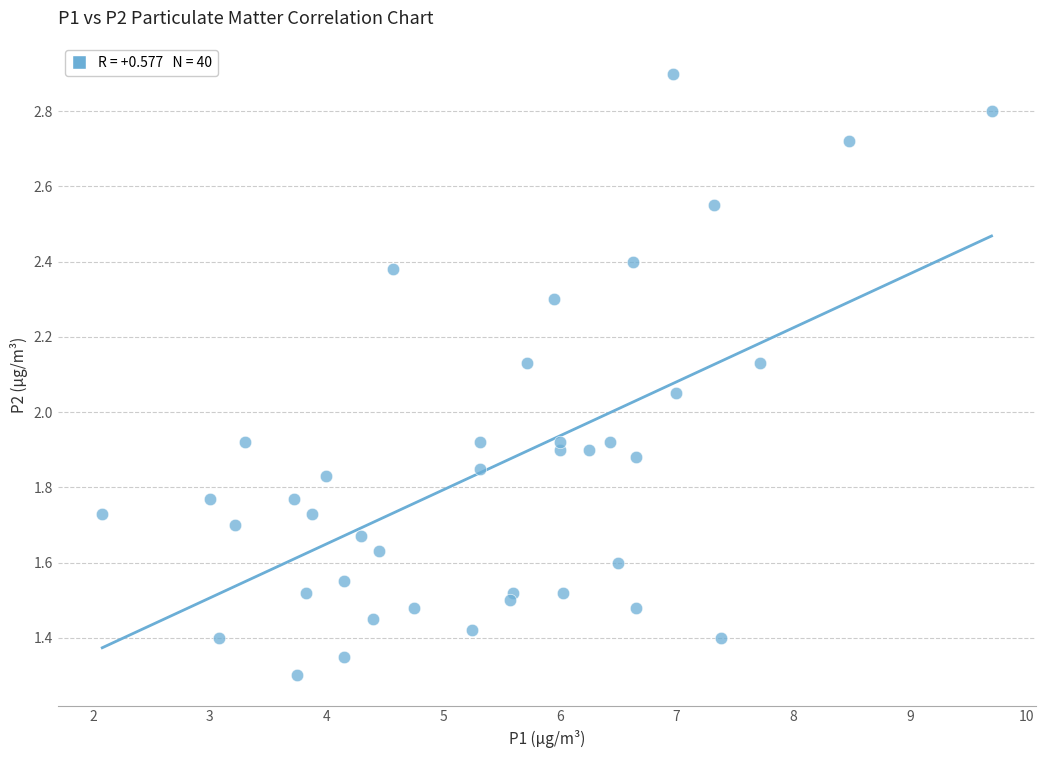

What is the range of X values (max minus min)?

7.6